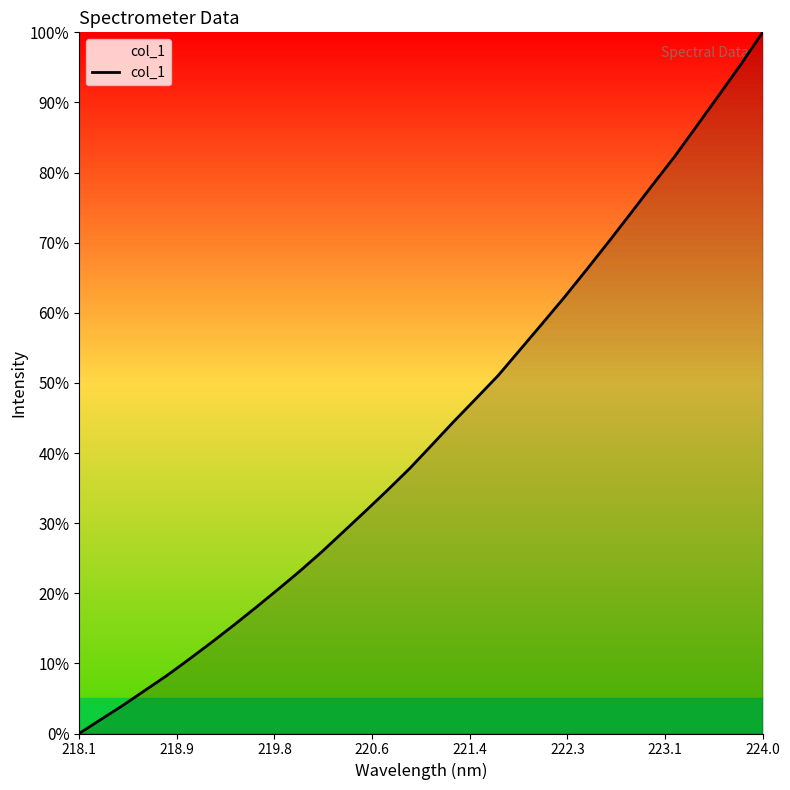

What is the maximum value shown in the chart?

100.0